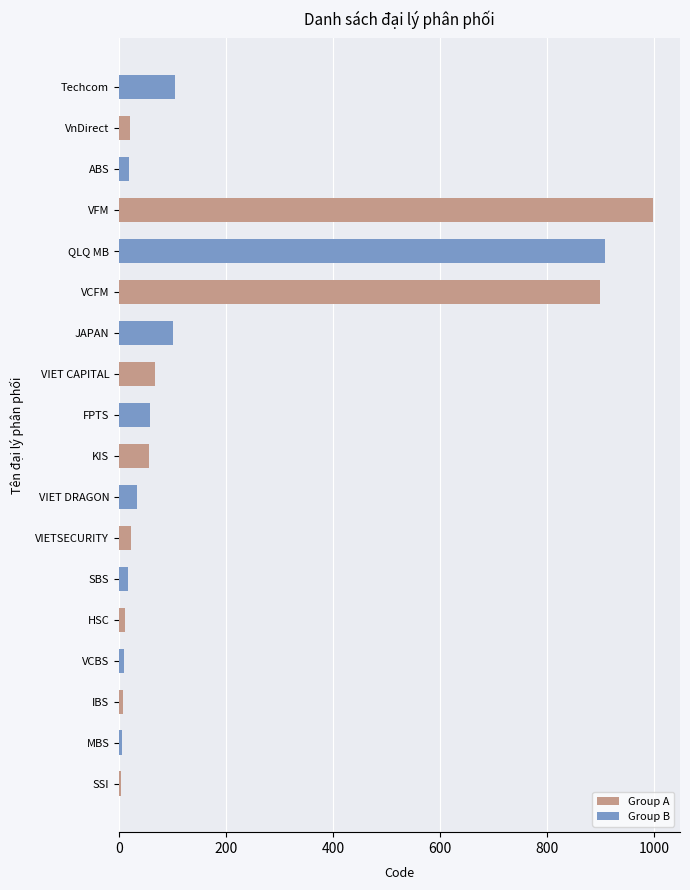

At which category is the sum across all series the highest?

VCFM